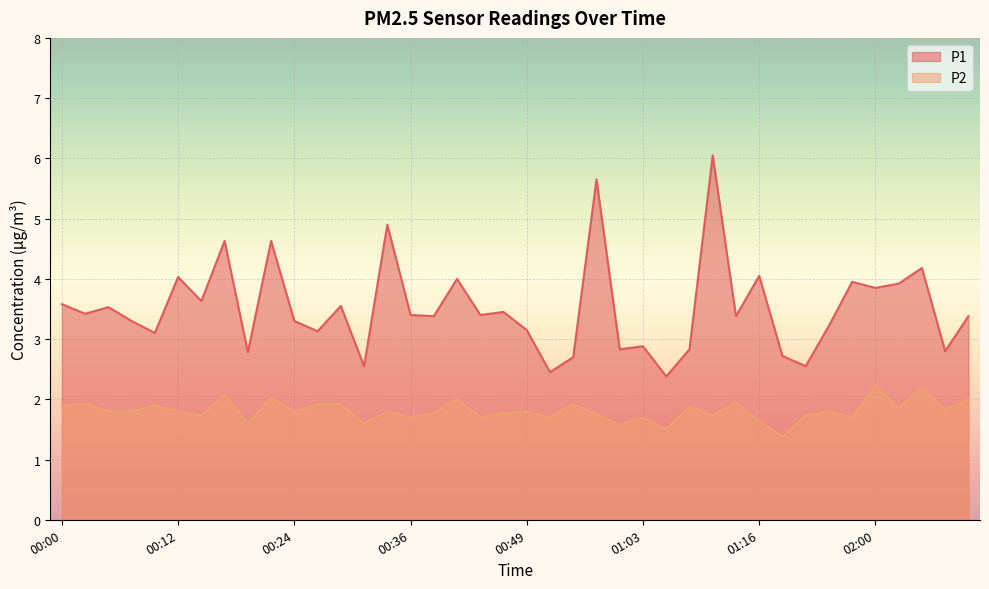

The value of P2 at 00:29 is 3.1. True or false?

False